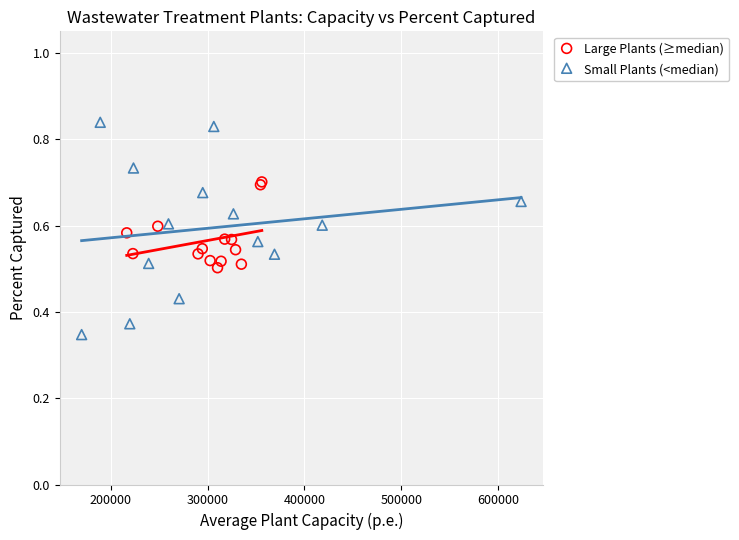

Which series has the largest Y range (max minus min)?

Small Plants (<median)